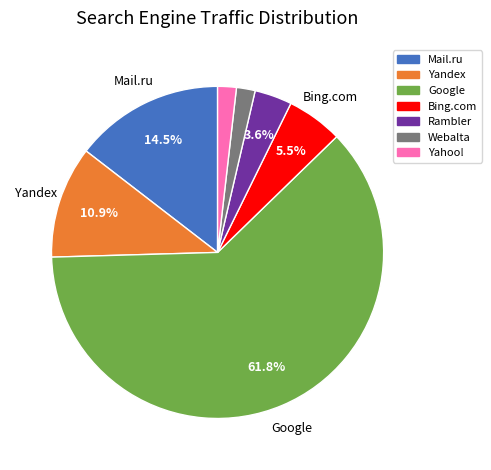

The Rambler slice represents 4% of the pie. True or false?

True